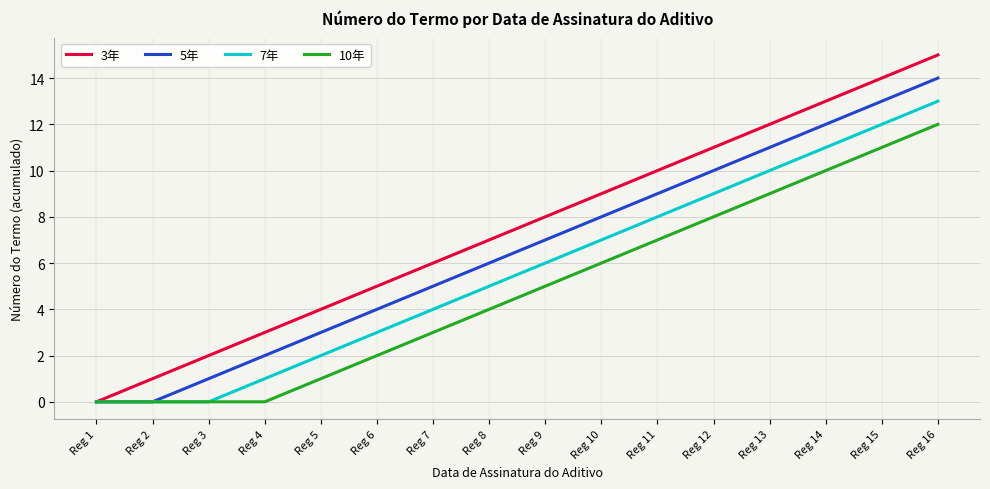

Where is 5年 nearest to the value 7?

Reg 9